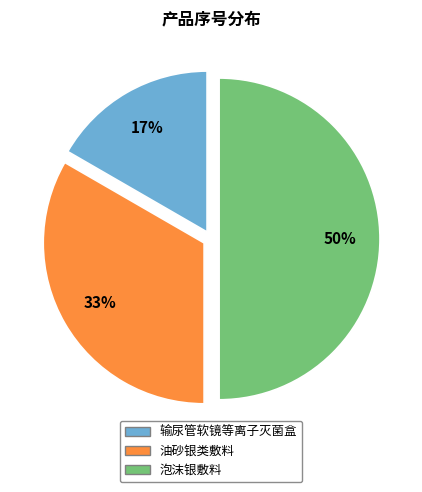

How many segments does this pie chart have?

3